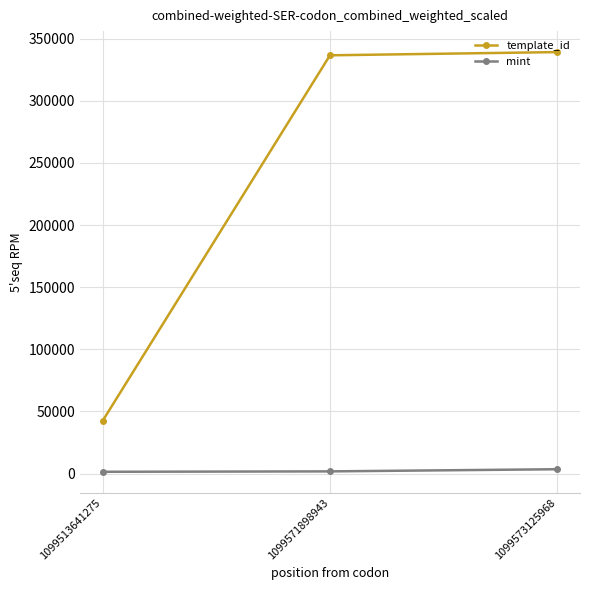

Which series has the widest spread of values?

template_id